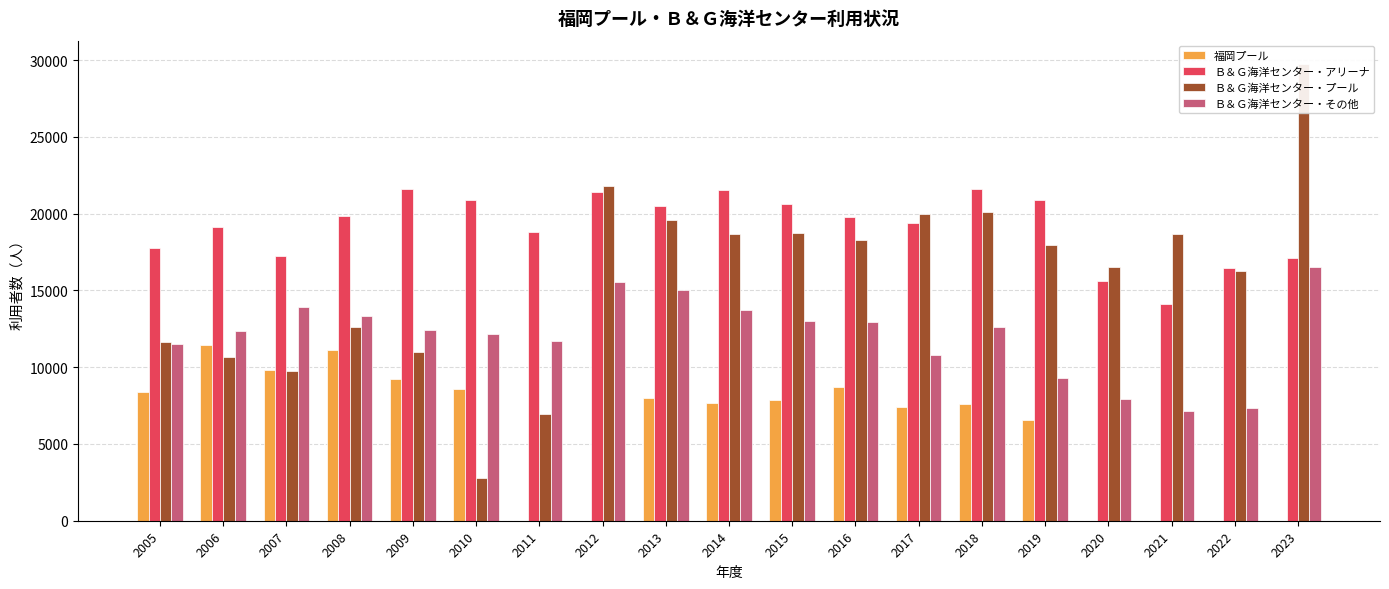

Which series has the largest total across all categories?

Ｂ＆Ｇ海洋センター・アリーナ